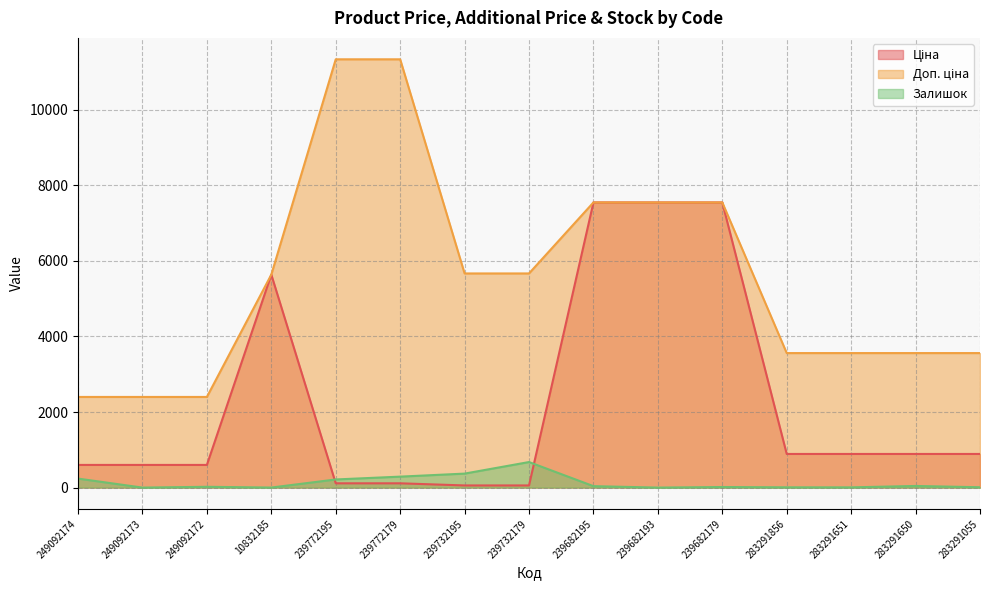

True or false: Доп. ціна has more than 0 interior local peaks.

False